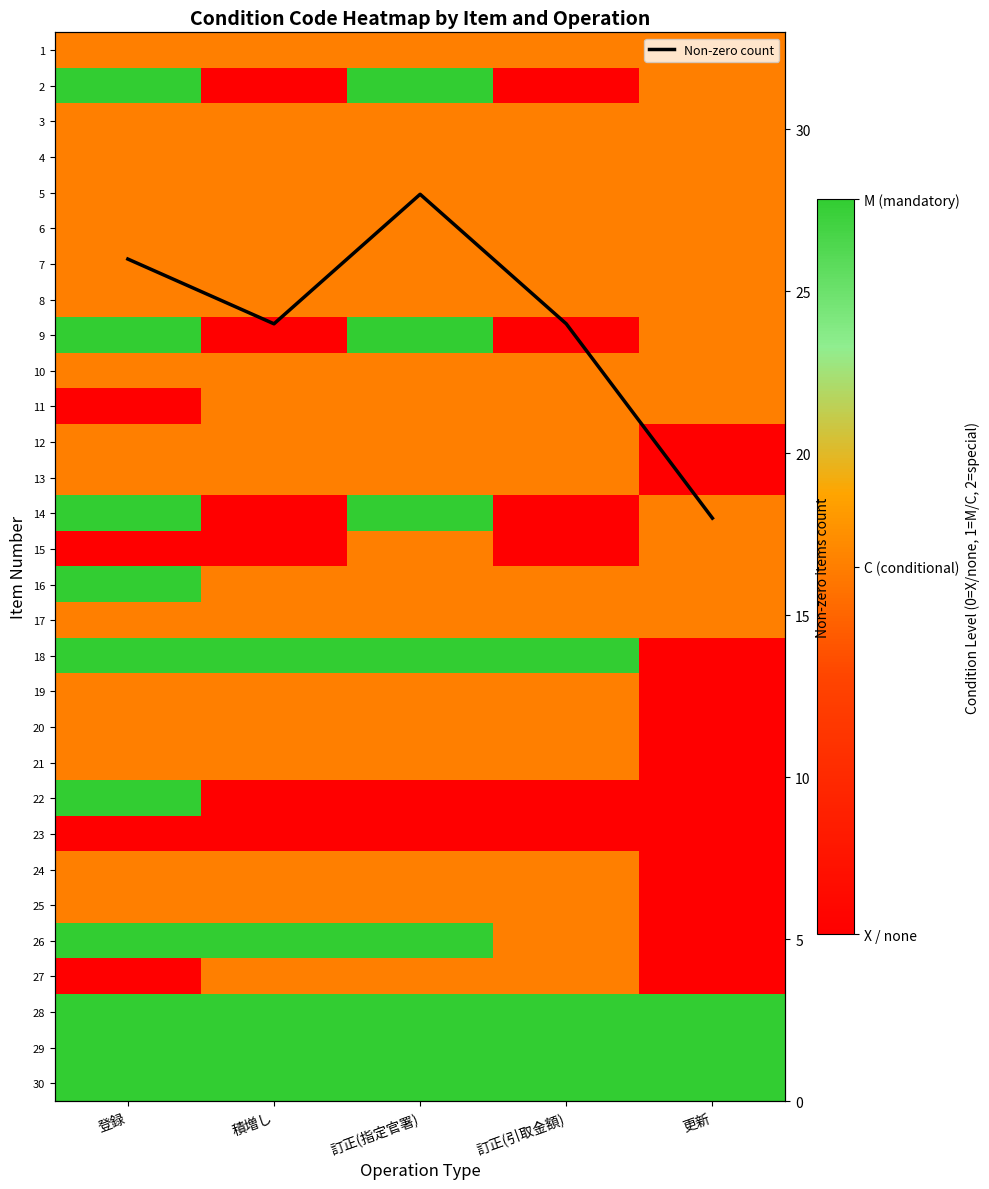

Between 訂正(指定官署) and 更新, which series saw the biggest shift?

Non-zero count